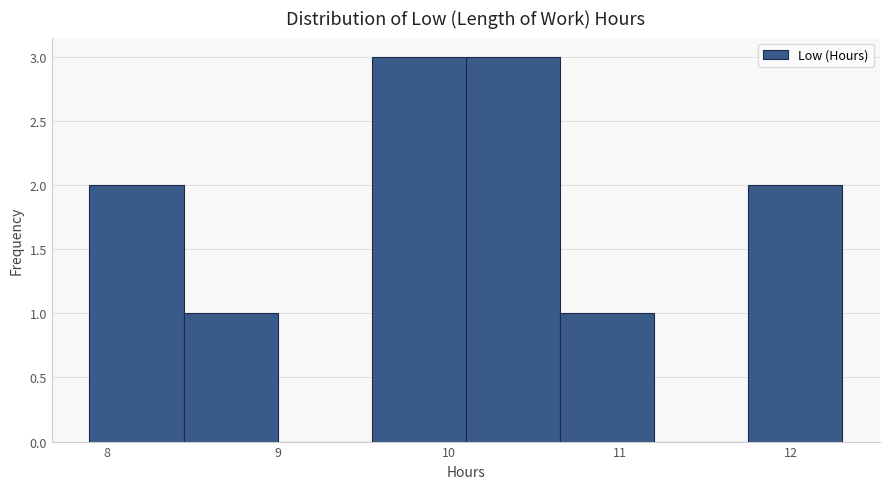

Reading left to right, list every bar in this chart as the range it spans on the x-axis followed by its height. Neither the bar edges nor the heights are printed on the chart, so give them approximately, as read against the axes.

7.90 to 8.45: 2
8.45 to 9.00: 1
9.00 to 9.55: 0
9.55 to 10.10: 3
10.10 to 10.65: 3
10.65 to 11.20: 1
11.20 to 11.75: 0
11.75 to 12.30: 2